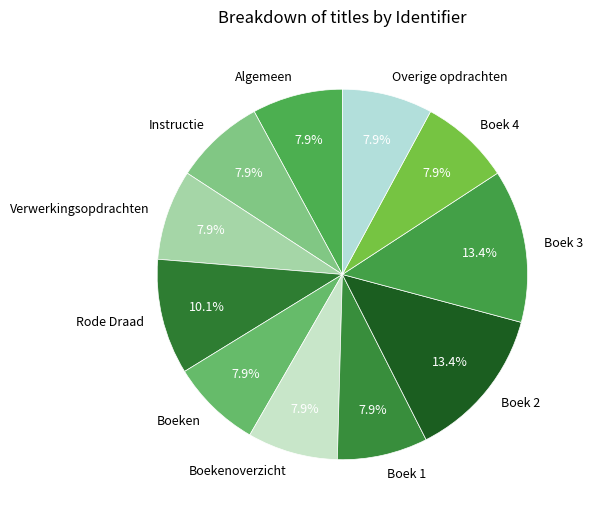

Count the number of slices in the pie.

11